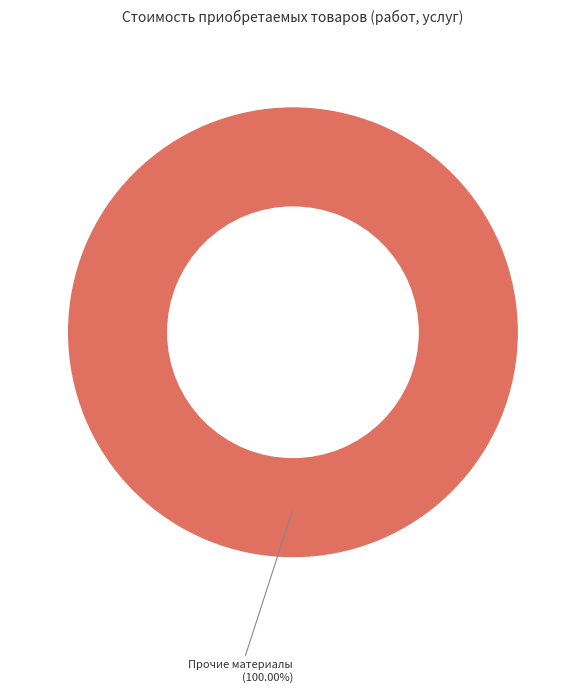

Count the number of slices in the pie.

1